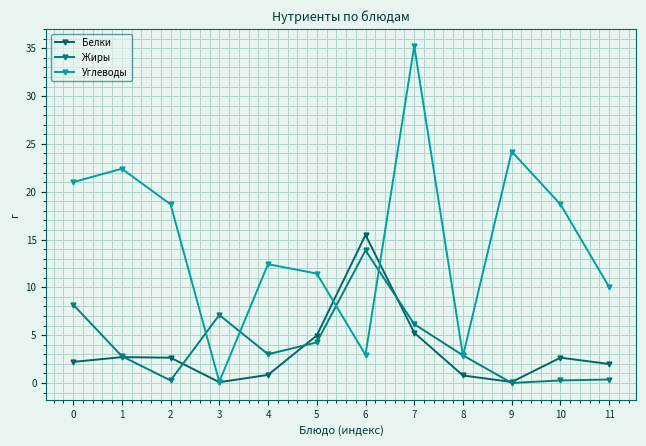

Reading right to left, what are all the values shown in this chart?

Белки: 2.0	2.6	0.1	0.8	5.2	15.5	5.0	0.8	0.1	2.6	2.7	2.2
Жиры: 0.4	0.3	0.0	2.9	6.2	13.9	4.2	3.0	7.1	0.3	2.8	8.2
Углеводы: 10.0	18.7	24.2	2.8	35.2	2.9	11.4	12.4	0.1	18.7	22.4	21.0